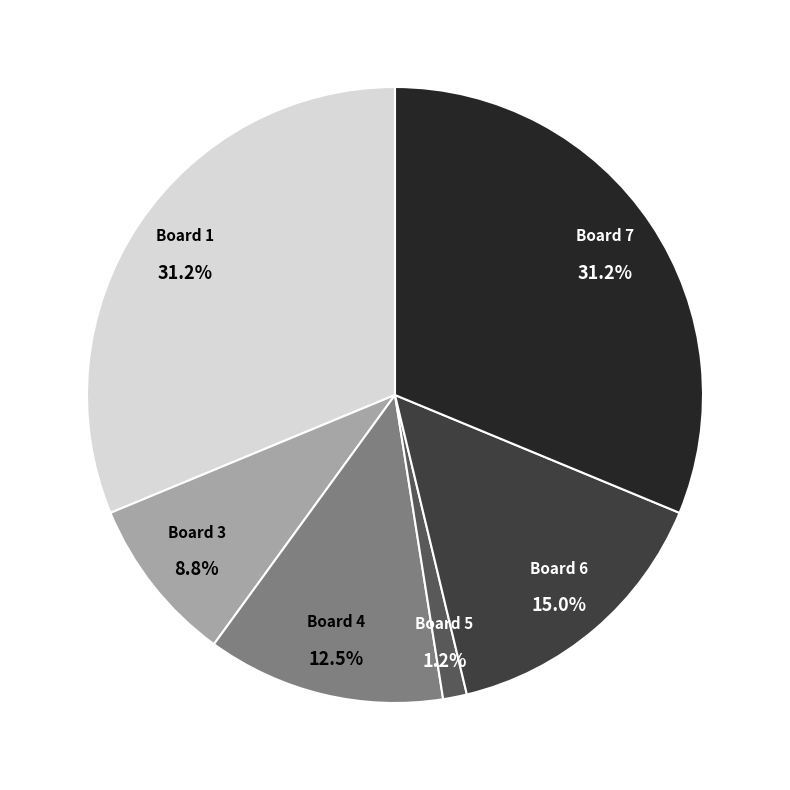

Is there any slice that represents more than half of the pie?

No